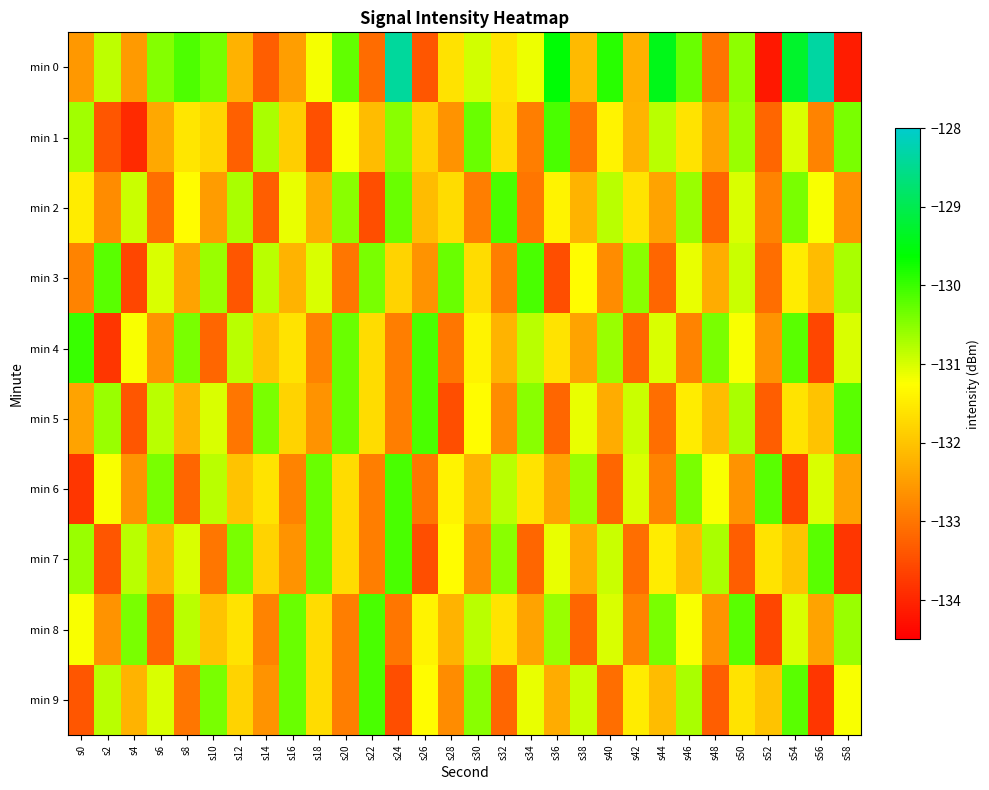

At which category is the sum across all series the highest?

s54